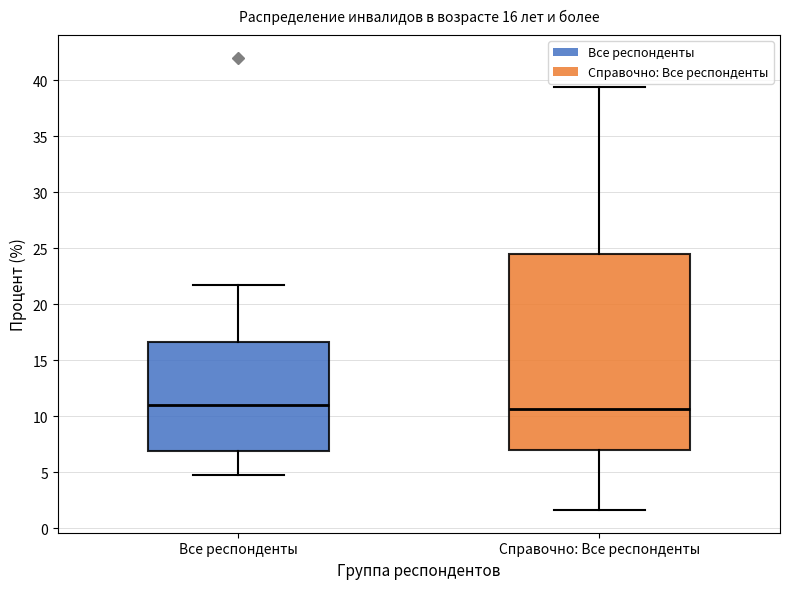

Which box is the tallest, from its lower edge to its upper edge?

Справочно: Все респонденты